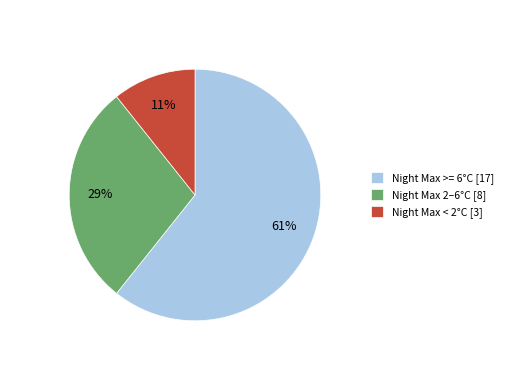

Approximately how many times larger is the value at Night Max >= 6°C [17] compared to Night Max 2–6°C [8]?

2.1